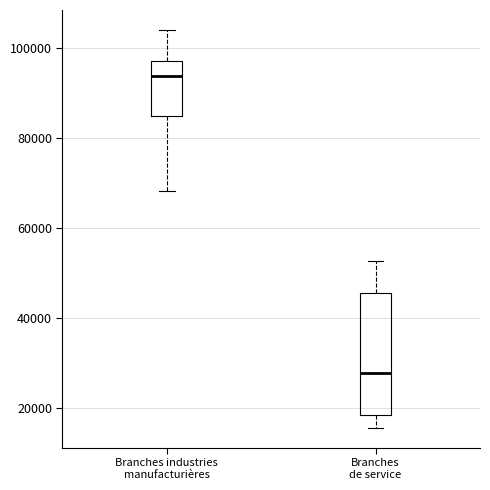

Reading left to right, transcribe this box plot: for each box, give where its median line is, the range the box spans, and where its two whiskers end, as read against the y-axis. The values are not printed on the chart, so give them approximately, as read against the axis.

Branches industries manufacturières: median 94000, box 84000 to 98000, whiskers 68000 to 104000
Branches de service: median 28000, box 18000 to 46000, whiskers 16000 to 52000